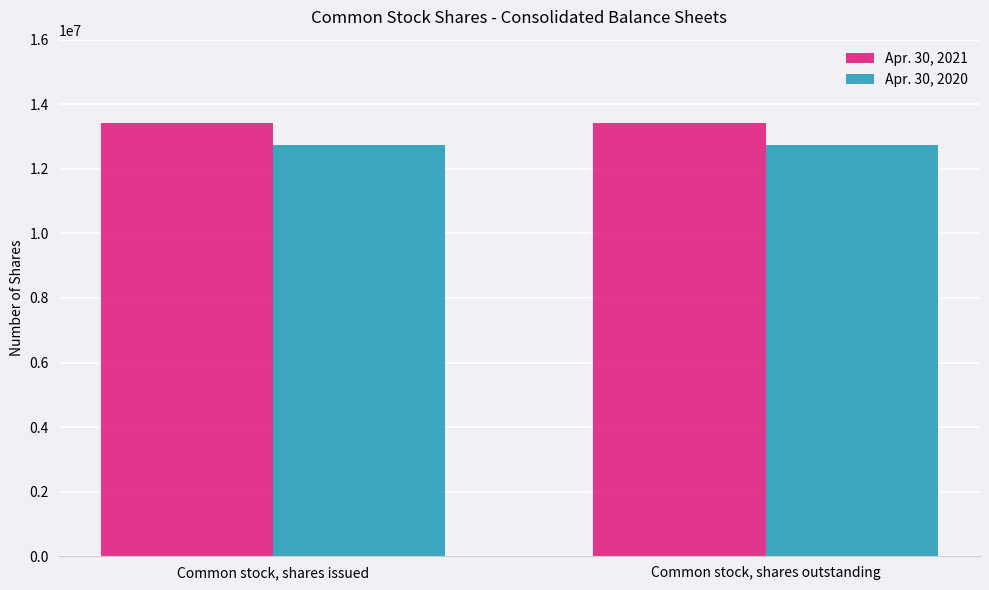

What is the difference between the highest and lowest values at Common stock, shares issued?

687338